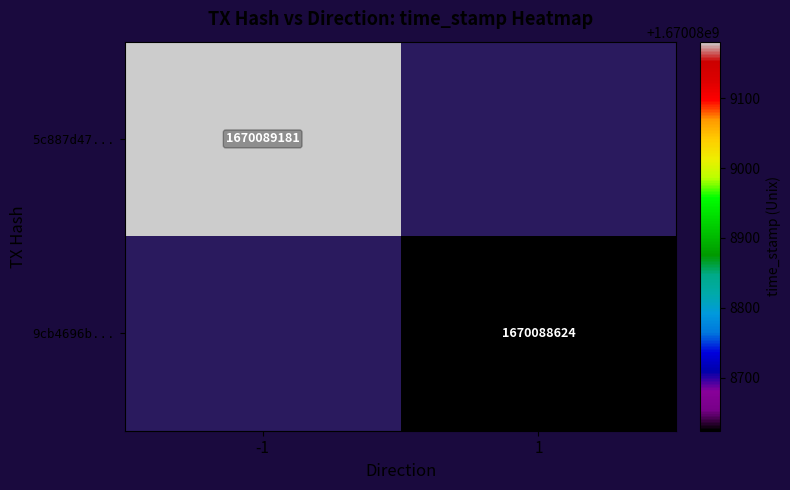

At how many categories does at least one series exceed 1474559774?

2